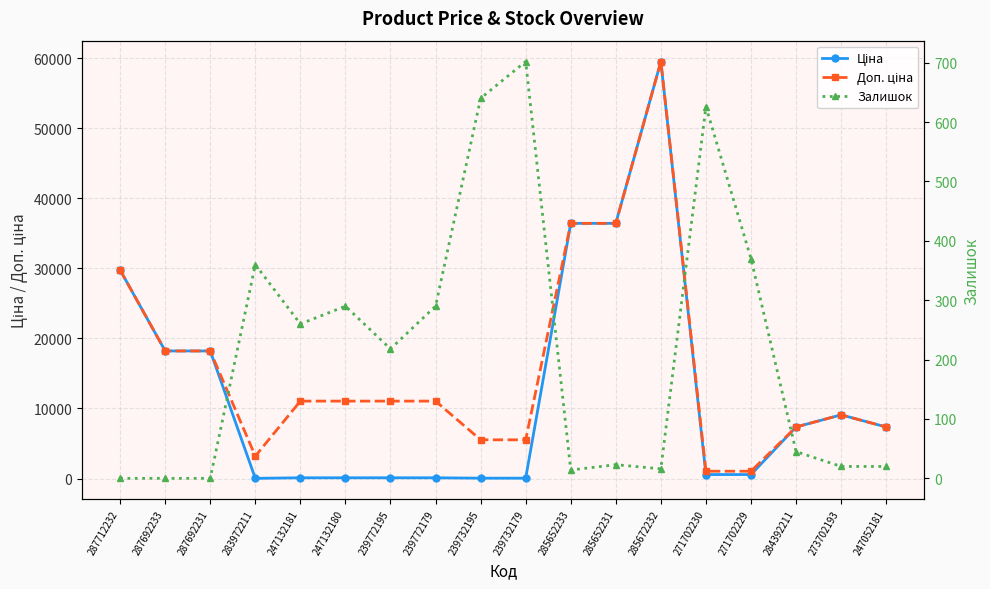

True or false: Доп. ціна and Залишок cross at least once.

False